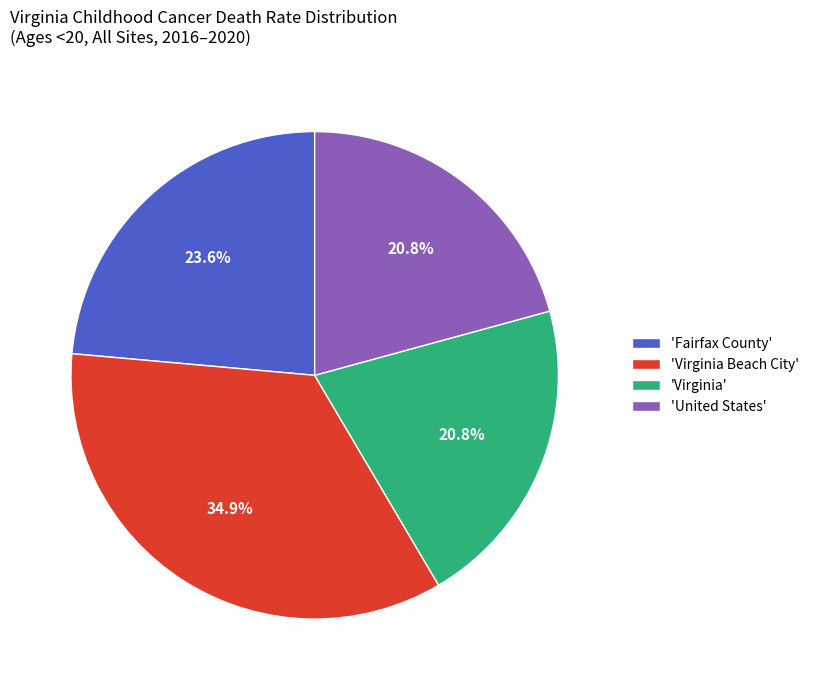

What percentage is NOT represented by 'Virginia Beach City'?

65.1%